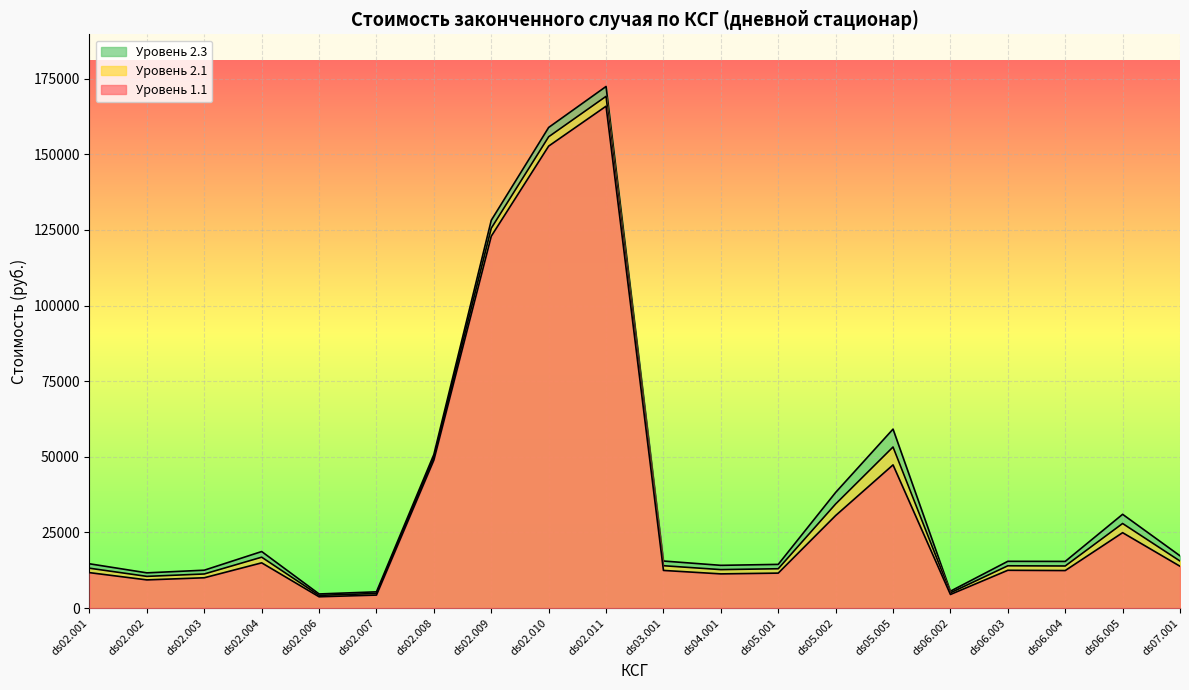

Reading left to right, list all the values displayed in this chart.

Уровень 1.1: ds02.001=11701.0	ds02.002=9304.4	ds02.003=10009.3	ds02.004=14943.5	ds02.006=3721.8	ds02.007=4285.7	ds02.008=48900.1	ds02.009=122932.3	ds02.010=152719.1	ds02.011=165909.3	ds03.001=12434.1	ds04.001=11292.2	ds05.001=11545.9	ds05.002=30577.7	ds05.005=47325.6	ds06.002=4484.9	ds06.003=12484.3	ds06.004=12390.0	ds06.005=24914.5	ds07.001=13815.6
Уровень 2.1: ds02.001=13163.6	ds02.002=10467.5	ds02.003=11260.5	ds02.004=16811.4	ds02.006=4187.0	ds02.007=4821.4	ds02.008=49835.0	ds02.009=125560.1	ds02.010=155798.2	ds02.011=169166.8	ds03.001=13988.3	ds04.001=12703.7	ds05.001=12989.2	ds05.002=34399.9	ds05.005=53241.3	ds06.002=5025.8	ds06.003=13965.8	ds06.004=13901.8	ds06.005=27951.5	ds07.001=15542.6
Уровень 2.3: ds02.001=14626.3	ds02.002=11630.5	ds02.003=12511.6	ds02.004=18679.3	ds02.006=4652.2	ds02.007=5357.1	ds02.008=50769.9	ds02.009=128187.9	ds02.010=158877.4	ds02.011=172424.3	ds03.001=15542.6	ds04.001=14115.2	ds05.001=14432.4	ds05.002=38222.1	ds05.005=59157.1	ds06.002=5566.7	ds06.003=15447.2	ds06.004=15413.6	ds06.005=30988.5	ds07.001=17269.6